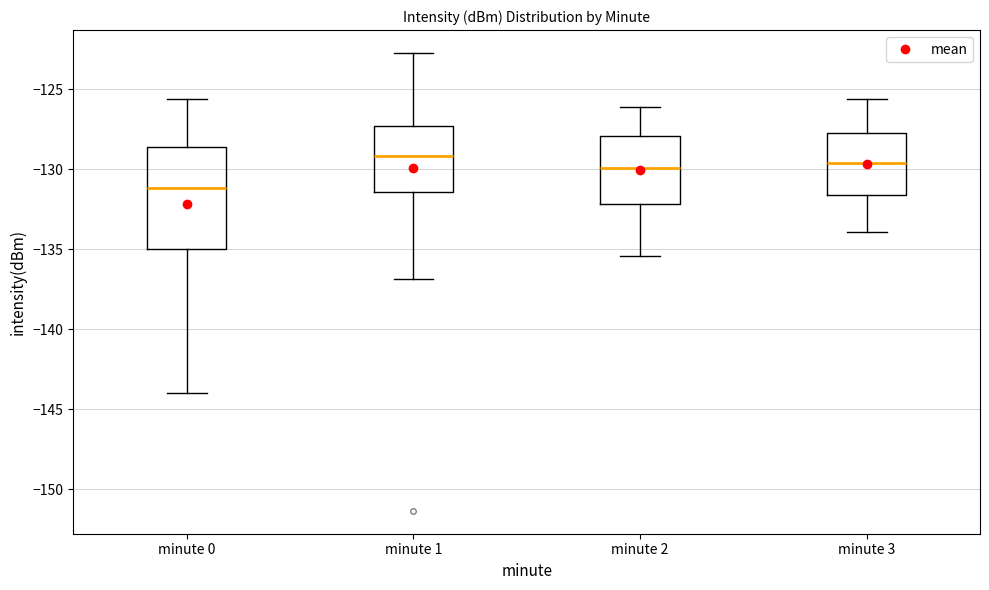

Which box is the tallest, from its lower edge to its upper edge?

minute 0